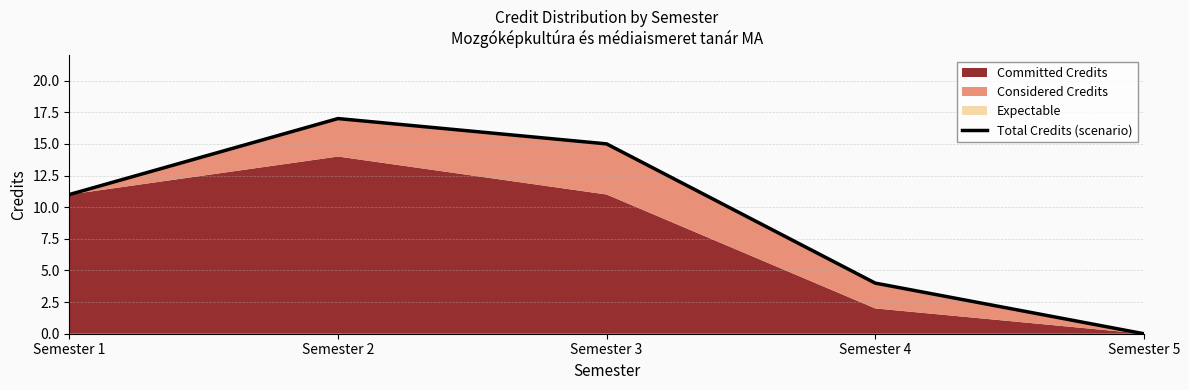

Approximately how many times larger is the value at Semester 1 compared to Semester 2?

0.6